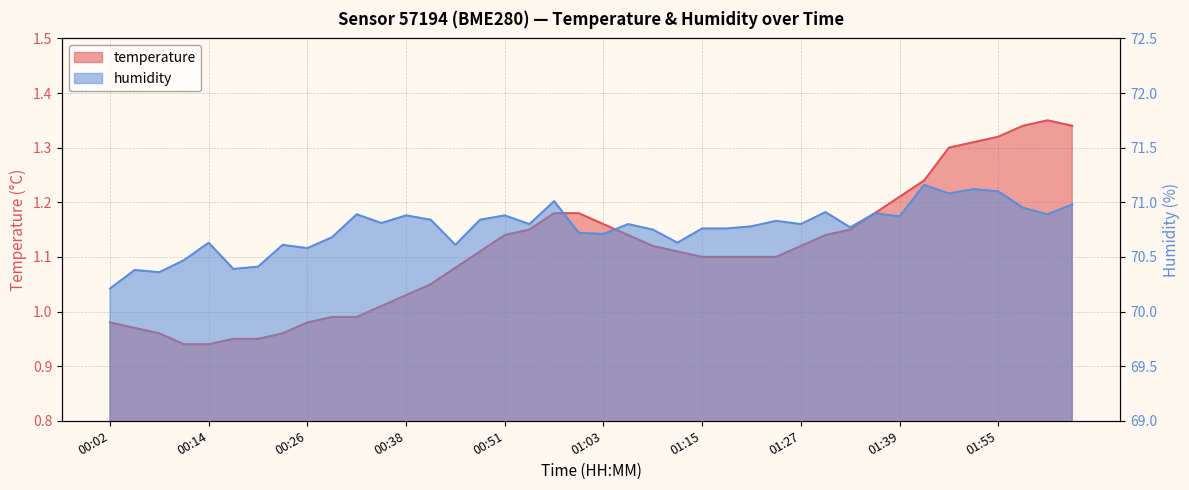

Where is the first local maximum for humidity?

00:05